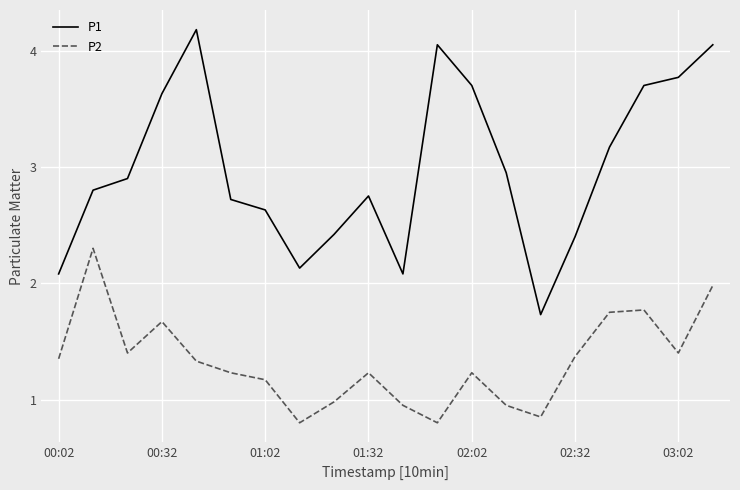

Which series has the widest spread of values?

P1